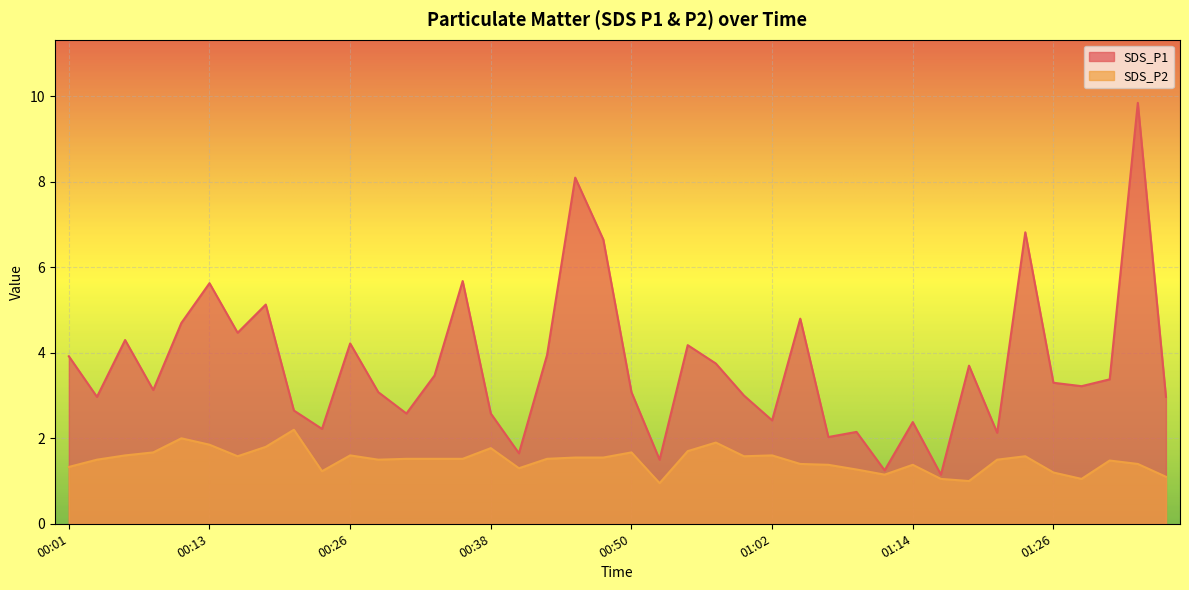

Where is the first local maximum for SDS_P2?

00:11